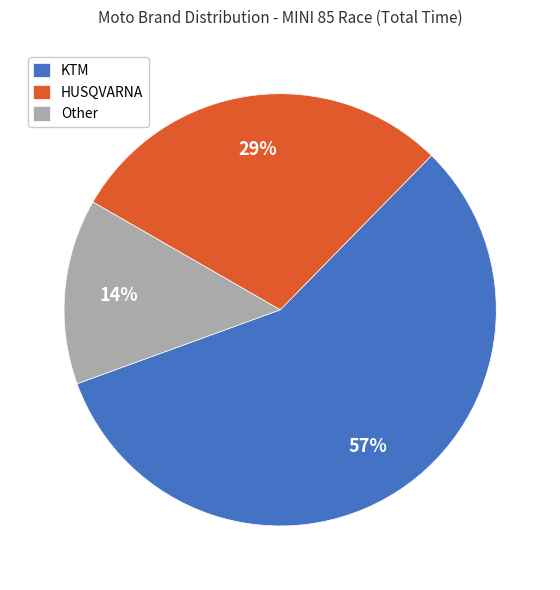

Approximately how many times larger is the value at Other compared to HUSQVARNA?

0.5